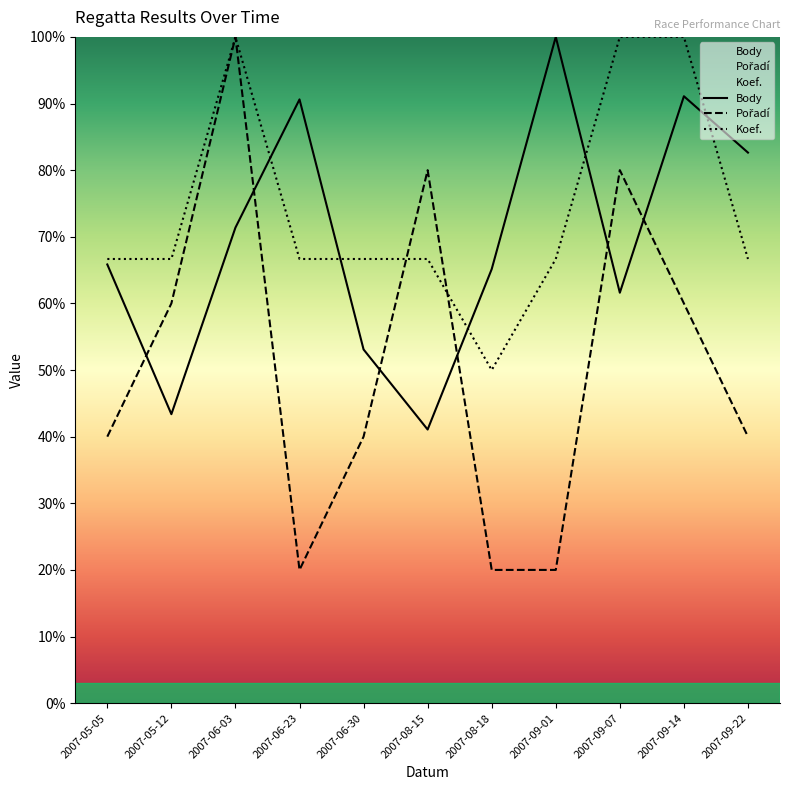

True or false: Pořadí and Koef. cross at least once.

True